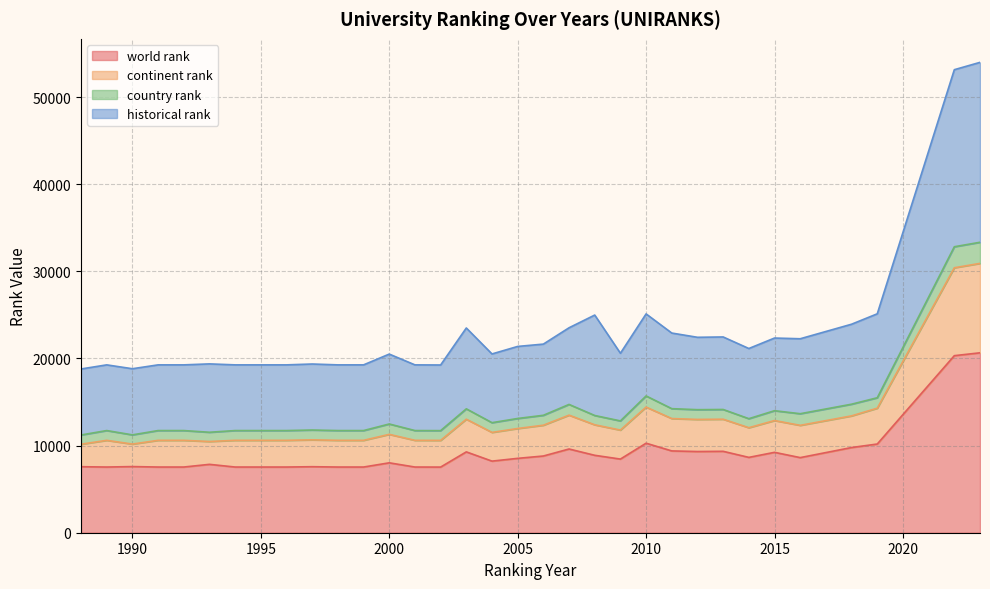

At how many categories does at least one series exceed 35516?

2